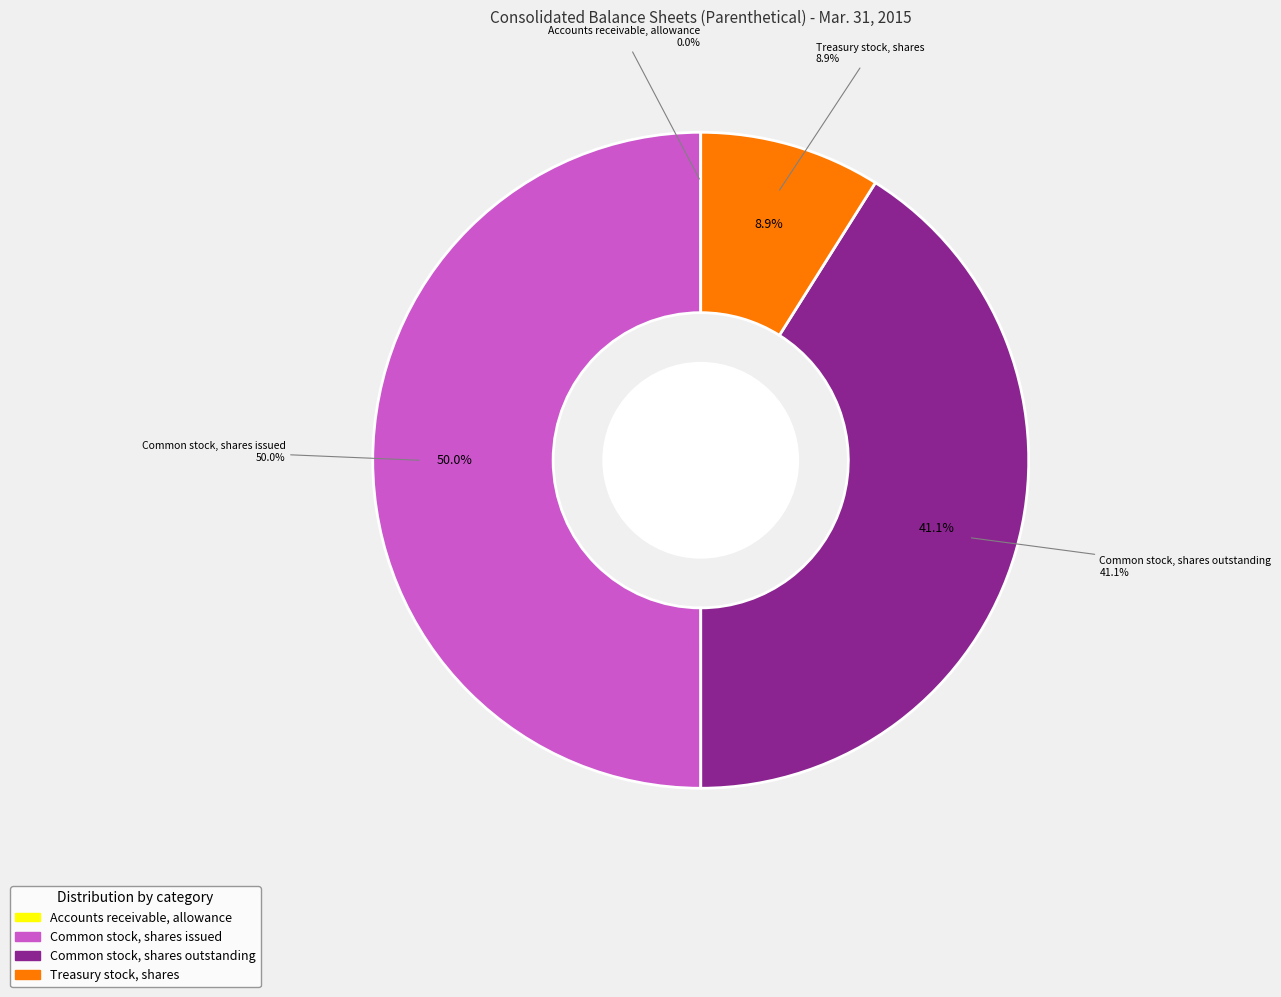

How many slices are in this pie chart?

4